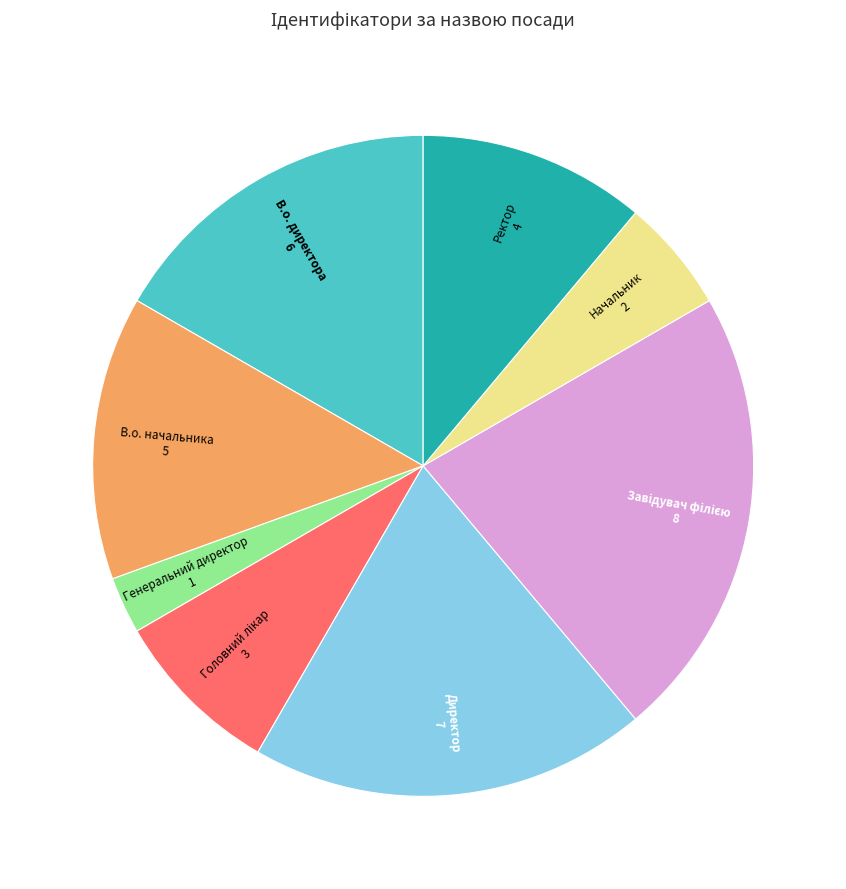

Between В.о. директора and Ректор, which is larger?

В.о. директора